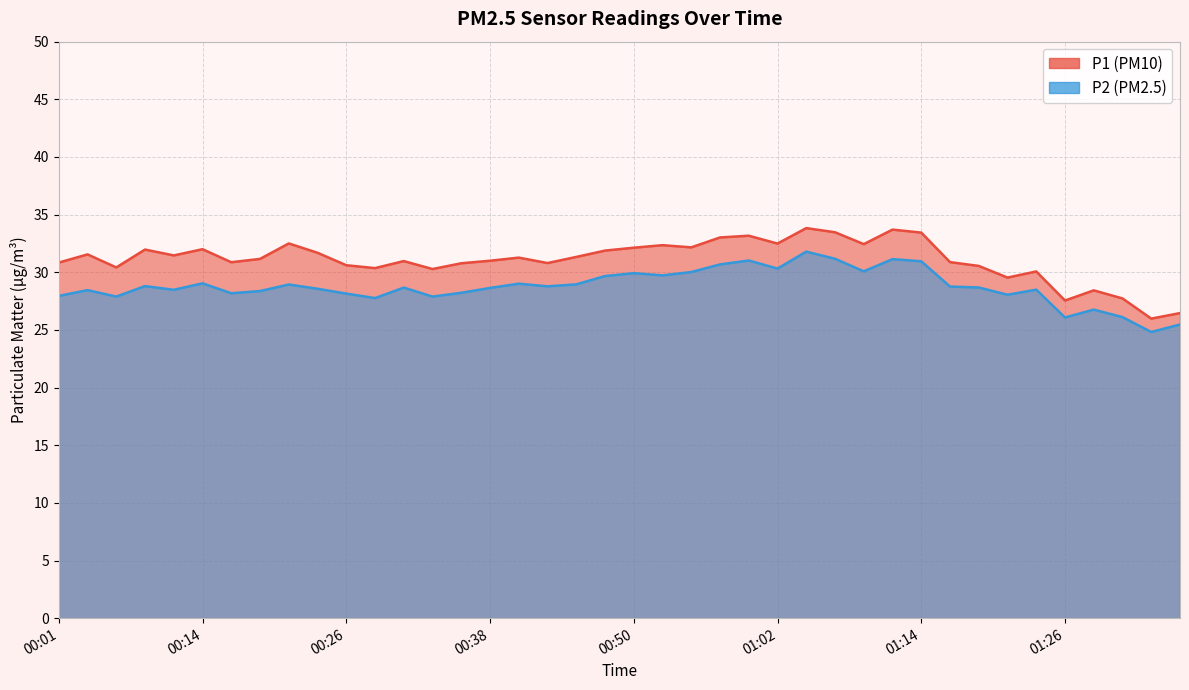

How many data points does each series have?

40